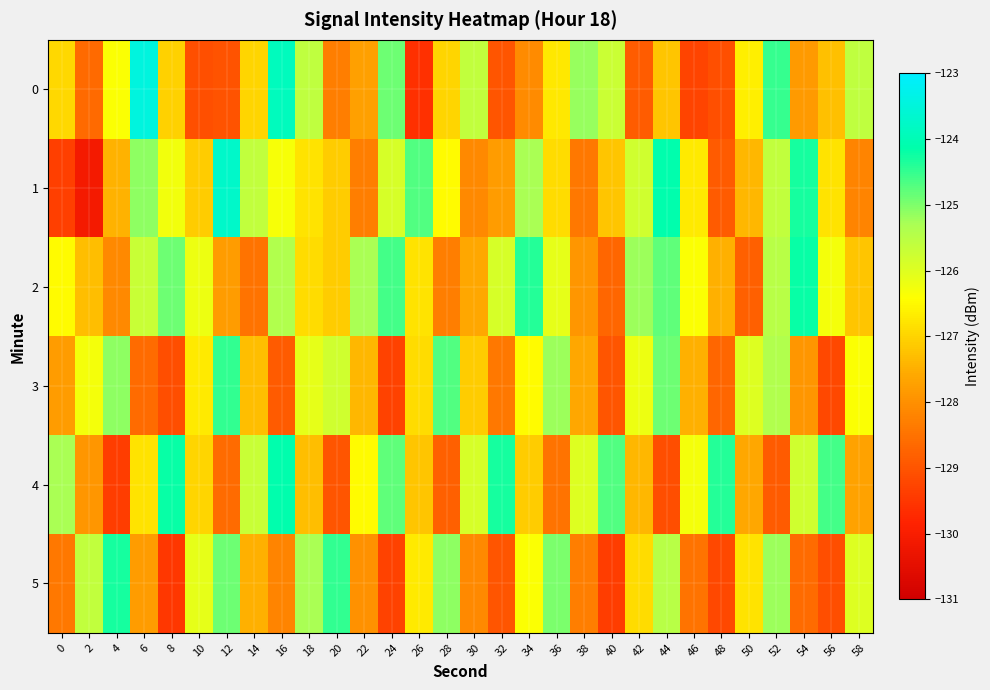

Reading left to right, extract all data points from this chart.

0: 0=-127.0	2=-128.6	4=-126.4	6=-123.5	8=-127.0	10=-129.1	12=-129.0	14=-127.0	16=-123.9	18=-125.6	20=-128.3	22=-127.7	24=-124.9	26=-129.6	28=-127.0	30=-125.6	32=-129.0	34=-128.1	36=-126.7	38=-125.2	40=-125.7	42=-128.9	44=-127.2	46=-129.3	48=-129.1	50=-126.7	52=-124.5	54=-127.8	56=-127.3	58=-125.6
1: 0=-129.3	2=-130.1	4=-127.5	6=-125.1	8=-126.3	10=-127.1	12=-123.7	14=-125.6	16=-126.3	18=-126.8	20=-127.1	22=-128.3	24=-125.9	26=-124.7	28=-126.5	30=-128.1	32=-127.8	34=-125.3	36=-126.9	38=-128.4	40=-127.2	42=-125.8	44=-124.1	46=-126.7	48=-128.9	50=-127.4	52=-125.6	54=-124.3	56=-126.8	58=-128.2
2: 0=-126.5	2=-127.3	4=-128.1	6=-125.7	8=-124.9	10=-126.2	12=-127.8	14=-128.5	16=-125.4	18=-126.9	20=-127.1	22=-125.3	24=-124.6	26=-126.8	28=-128.3	30=-127.6	32=-125.9	34=-124.4	36=-126.1	38=-127.9	40=-128.7	42=-125.2	44=-124.8	46=-126.4	48=-127.5	50=-128.8	52=-125.5	54=-124.2	56=-126.3	58=-127.2
3: 0=-127.8	2=-126.3	4=-125.1	6=-128.6	8=-129.1	10=-126.7	12=-124.5	14=-127.3	16=-128.9	18=-126.1	20=-125.8	22=-127.4	24=-129.3	26=-126.9	28=-124.7	30=-127.1	32=-128.4	34=-126.5	36=-125.2	38=-127.6	40=-129.0	42=-126.2	44=-124.9	46=-127.5	48=-128.7	50=-126.0	52=-125.4	54=-127.9	56=-129.2	58=-126.4
4: 0=-125.3	2=-127.9	4=-129.4	6=-126.8	8=-124.2	10=-127.0	12=-128.6	14=-125.7	16=-124.1	18=-127.3	20=-129.0	22=-126.5	24=-124.8	26=-127.2	28=-128.8	30=-125.9	32=-124.3	34=-127.1	36=-128.5	38=-126.0	40=-124.7	42=-127.4	44=-129.1	46=-126.3	48=-124.4	50=-127.6	52=-128.9	54=-125.8	56=-124.6	58=-127.7
5: 0=-128.4	2=-125.6	4=-124.3	6=-127.8	8=-129.5	10=-126.1	12=-124.9	14=-127.5	16=-128.2	18=-125.3	20=-124.5	22=-128.0	24=-129.3	26=-126.7	28=-125.1	30=-128.1	32=-129.0	34=-126.4	36=-125.0	38=-128.3	40=-129.4	42=-126.9	44=-125.5	46=-128.5	48=-129.2	50=-126.8	52=-125.2	54=-128.6	56=-129.1	58=-126.0